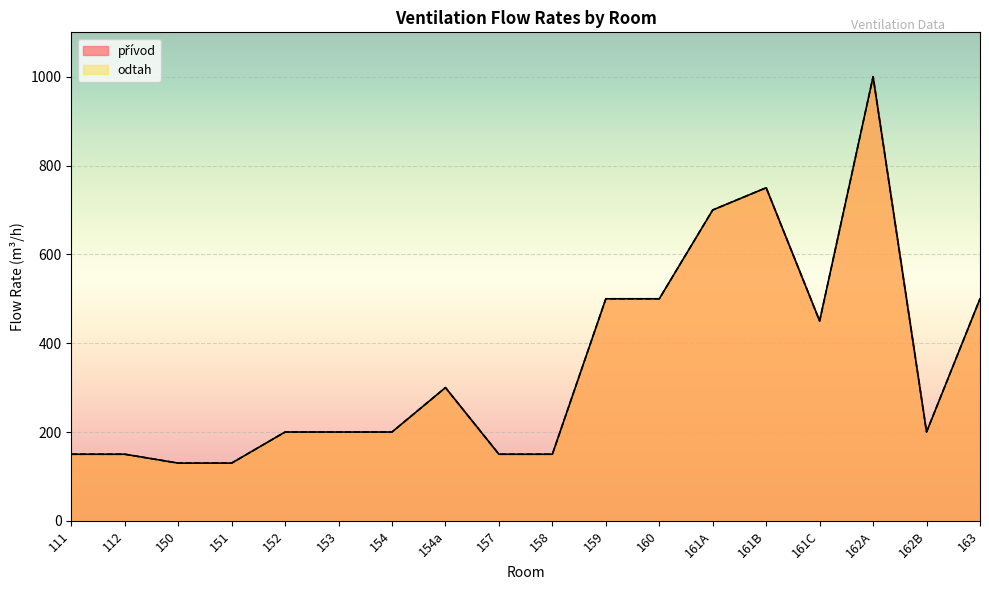

Reading left to right, transcribe all the data shown in this chart.

přívod: 111=150	112=150	150=130	151=130	152=200	153=200	154=200	154a=300	157=150	158=150	159=500	160=500	161A=700	161B=750	161C=450	162A=1000	162B=200	163=500
odtah: 111=150	112=150	150=130	151=130	152=200	153=200	154=200	154a=300	157=150	158=150	159=500	160=500	161A=700	161B=750	161C=450	162A=1000	162B=200	163=500